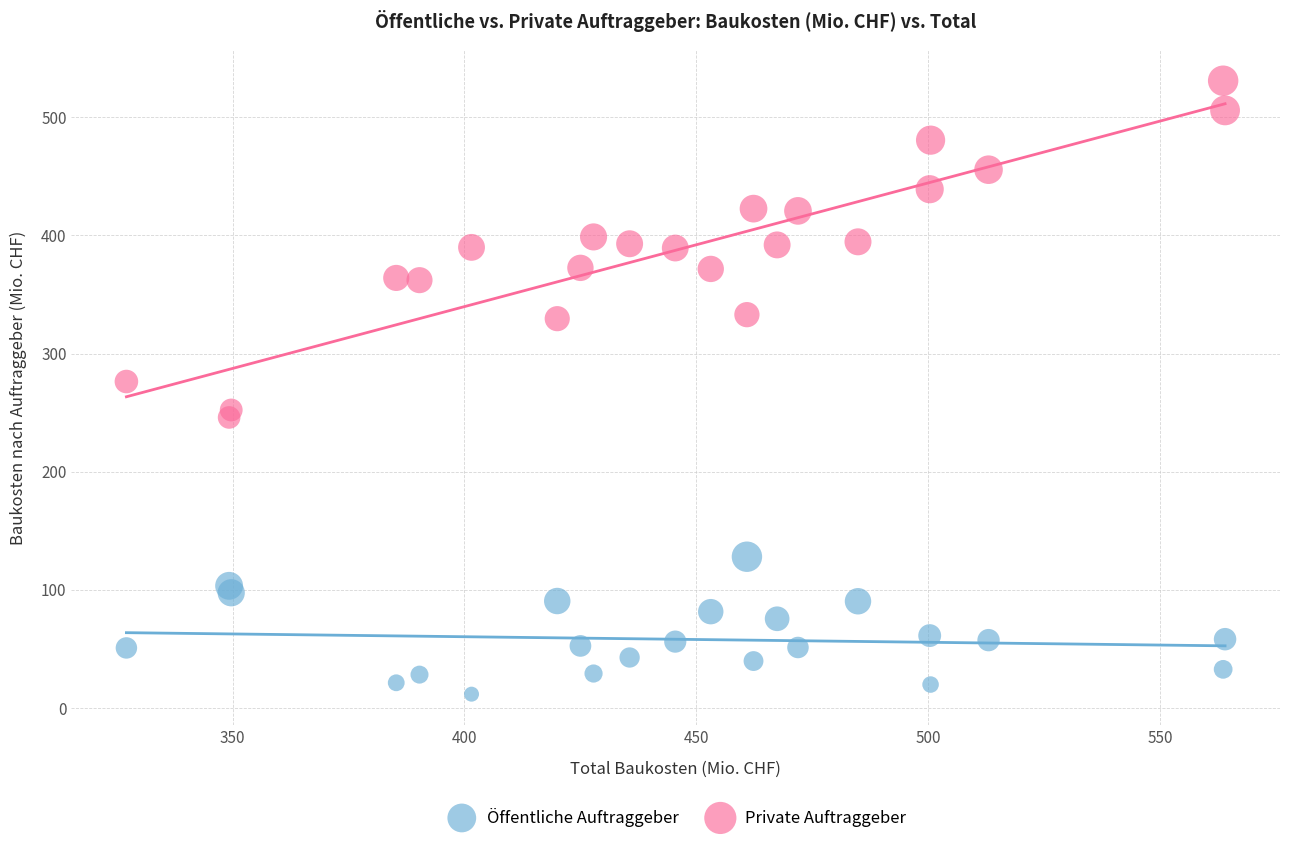

Which series contains the lowest Y value?

Öffentliche Auftraggeber